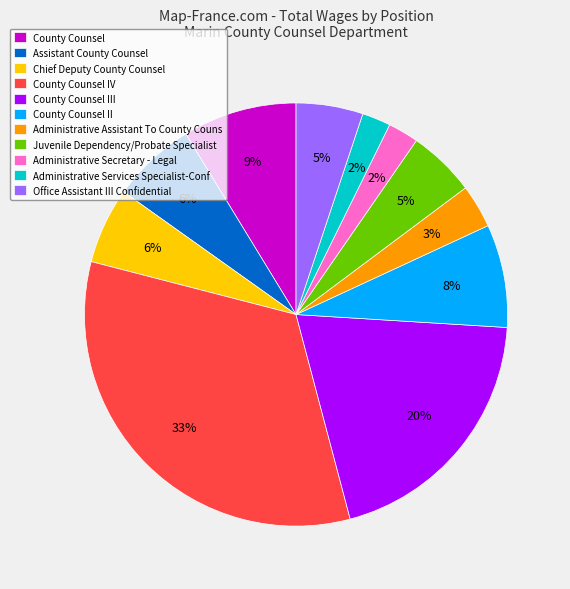

To the nearest percent, what is the difference between the largest and smallest slice percentages?

31%